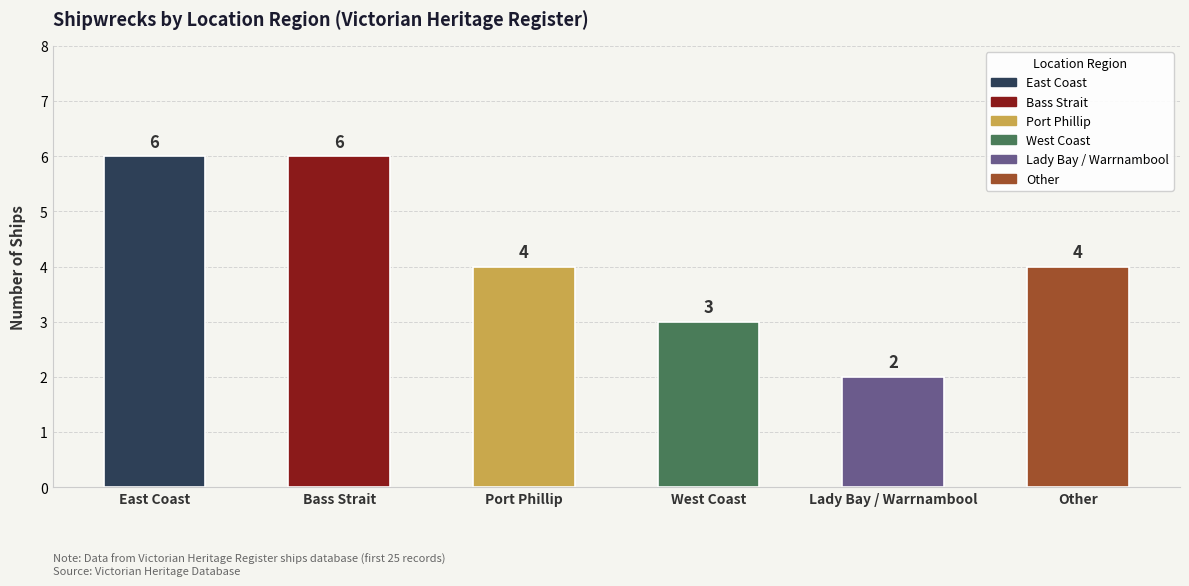

What is the change in value from West Coast to Lady Bay / Warrnambool?

-1